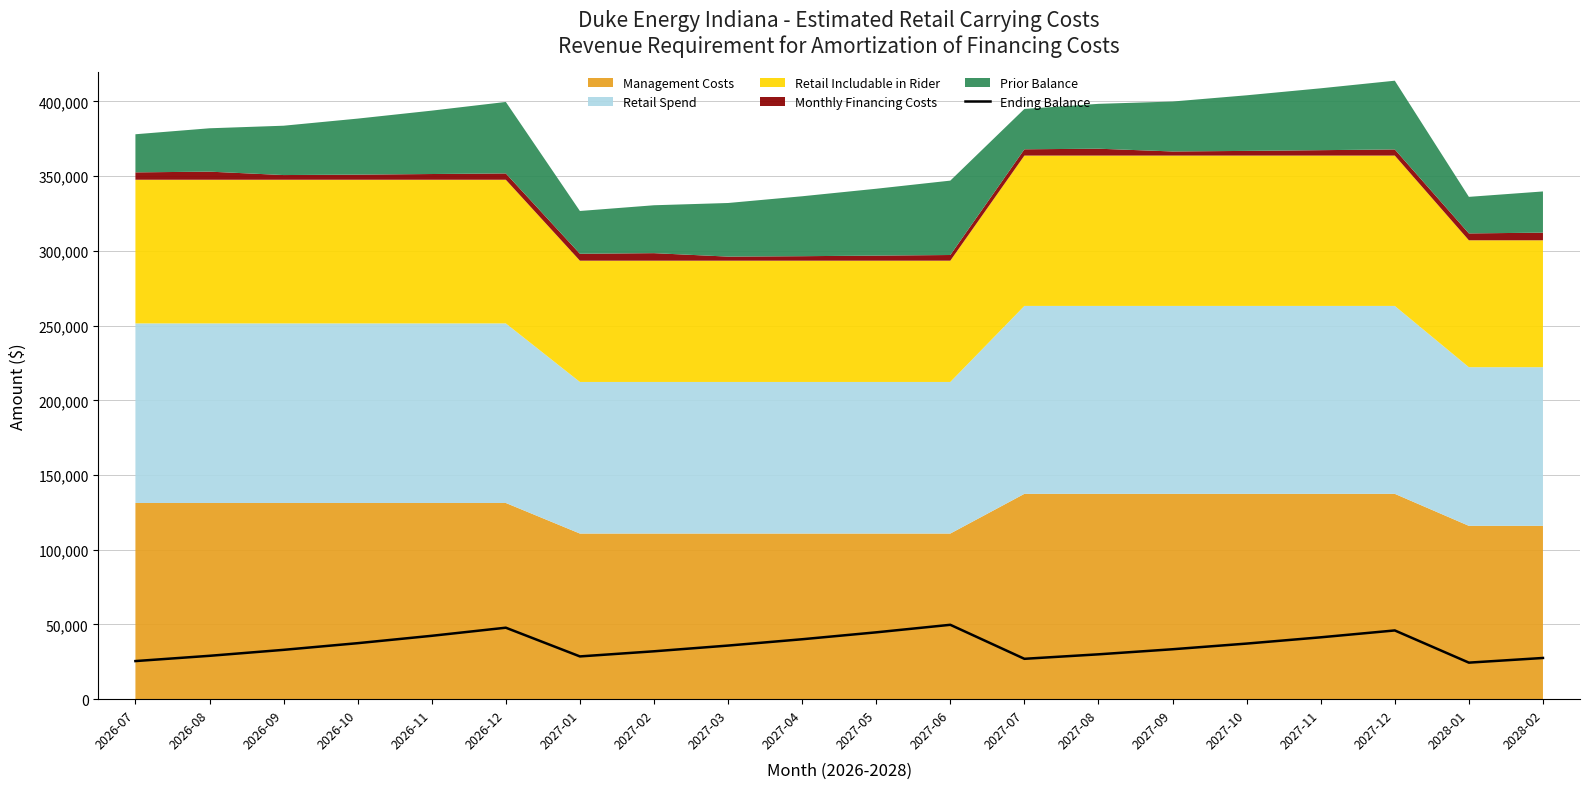

What is the label of the 11th point from the right?

2027-04